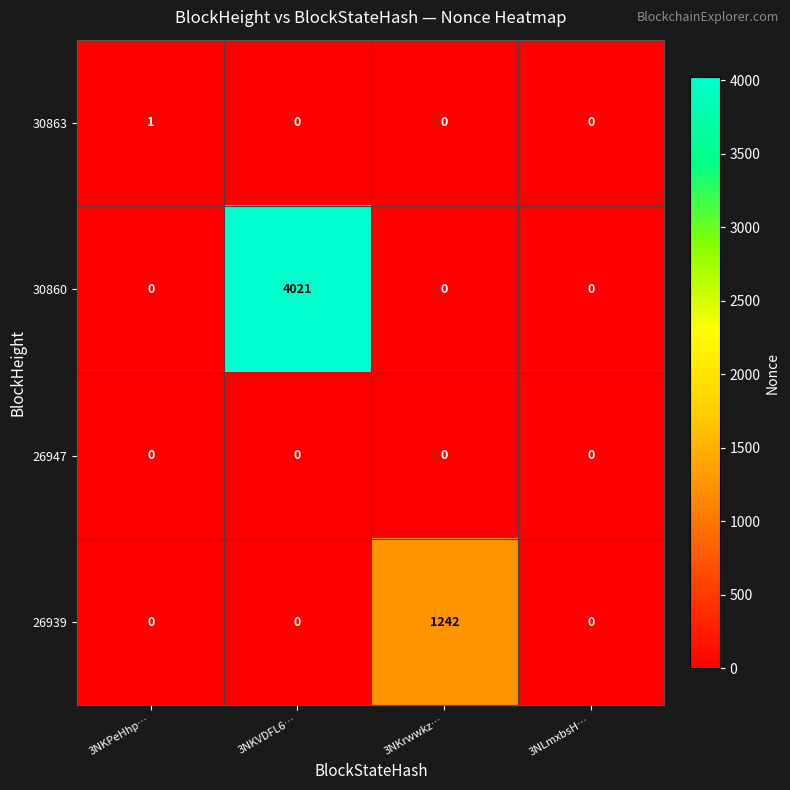

What is the total value across all series at 3NKVDFL6…?

4021